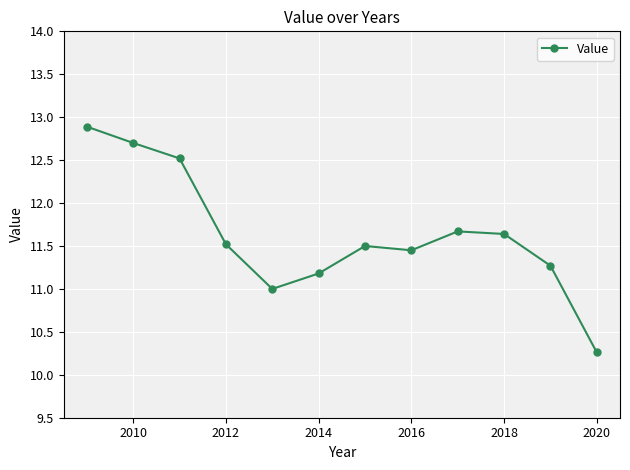

What is the greatest value displayed?

12.9